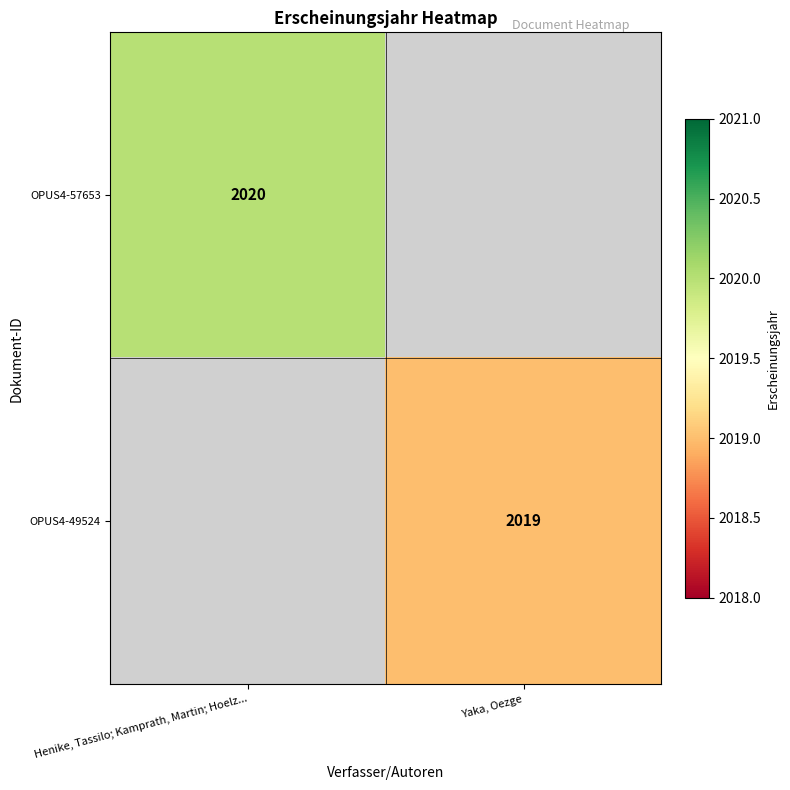

The OPUS4-49524 series shows 1134 at Yaka, Oezge. True or false?

False